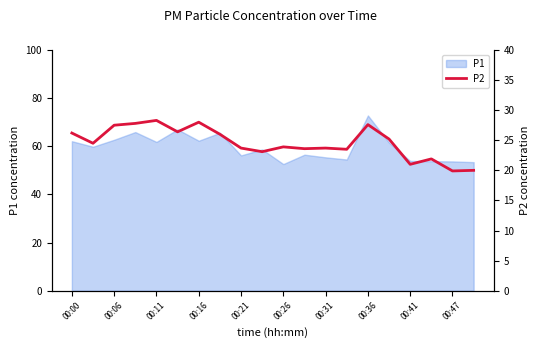

True or false: there are more than 1 points higher than both neighbors.

True